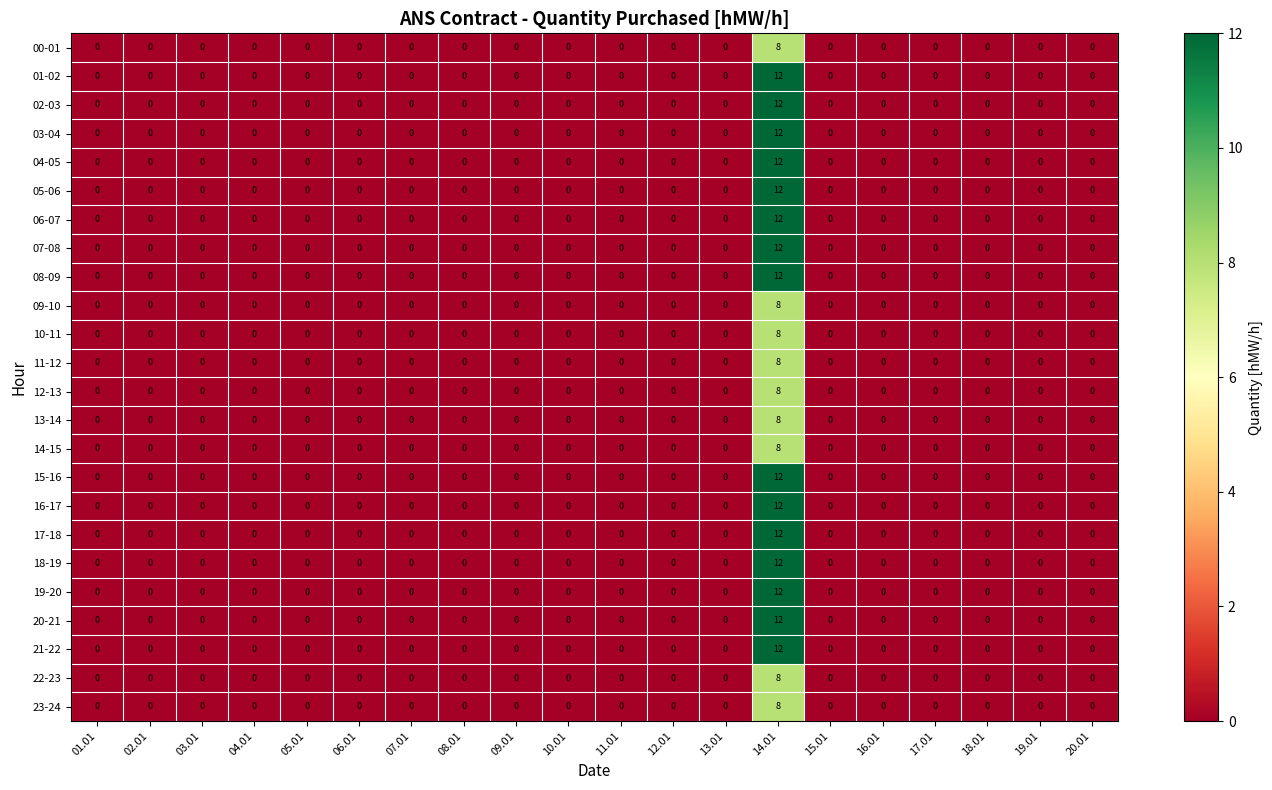

Count the 12-13 values in the range 0 to 1.

19